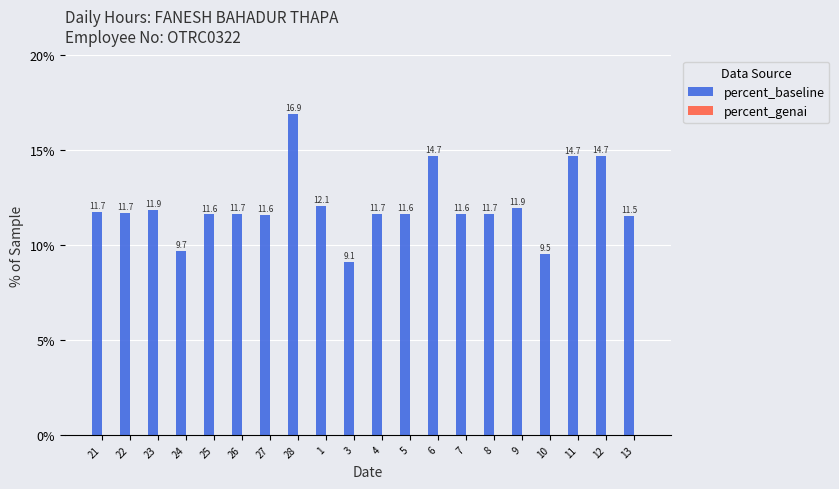

What is the label of the 14th bar from the right?

27